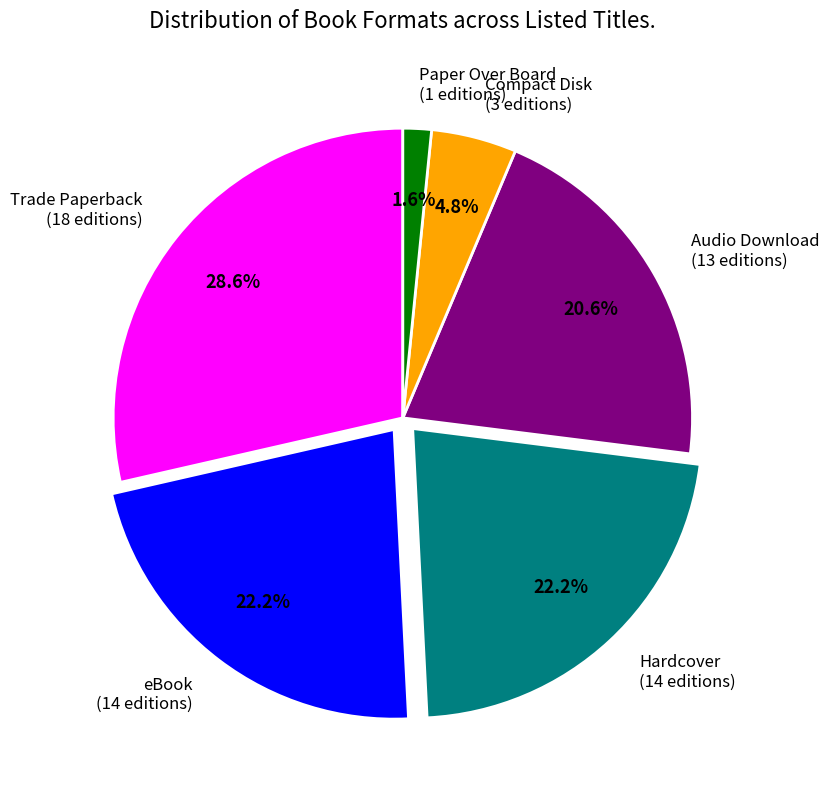

What is the ratio of the value at Trade Paperback to the value at Audio Download?

1.4